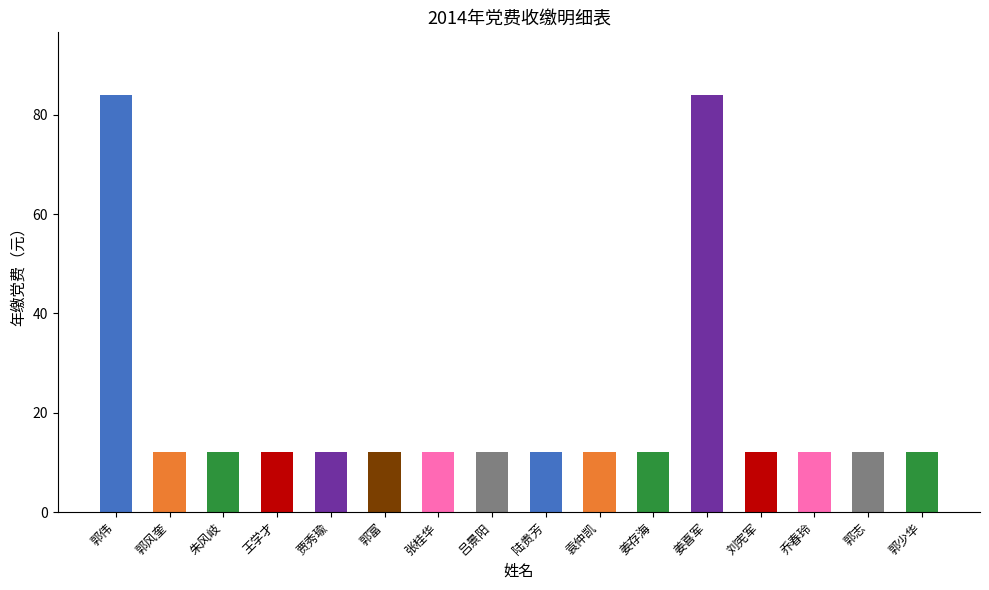

What is the maximum value shown in the chart?

84